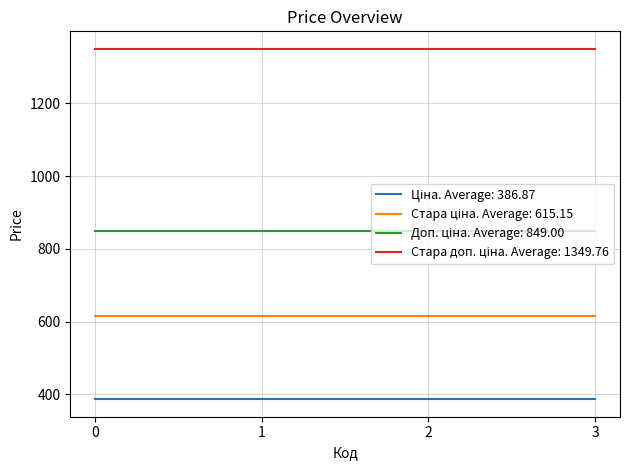

What is the total value across all series at 0?

3200.8